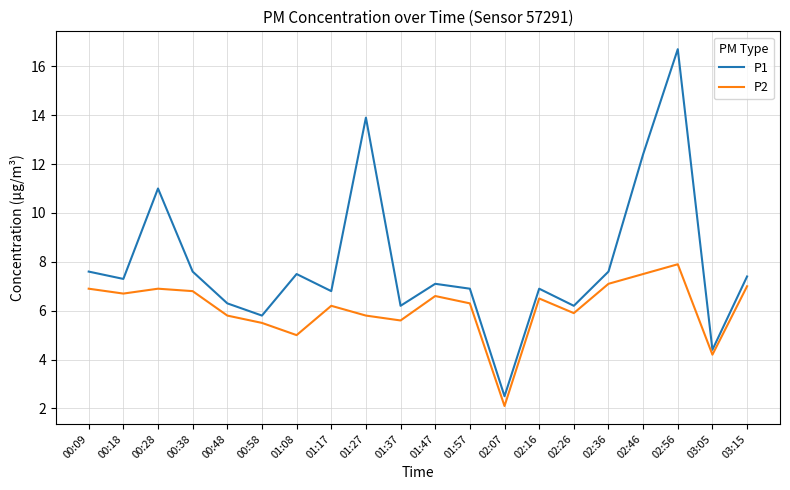

What are all the series names shown in the legend?

P1, P2